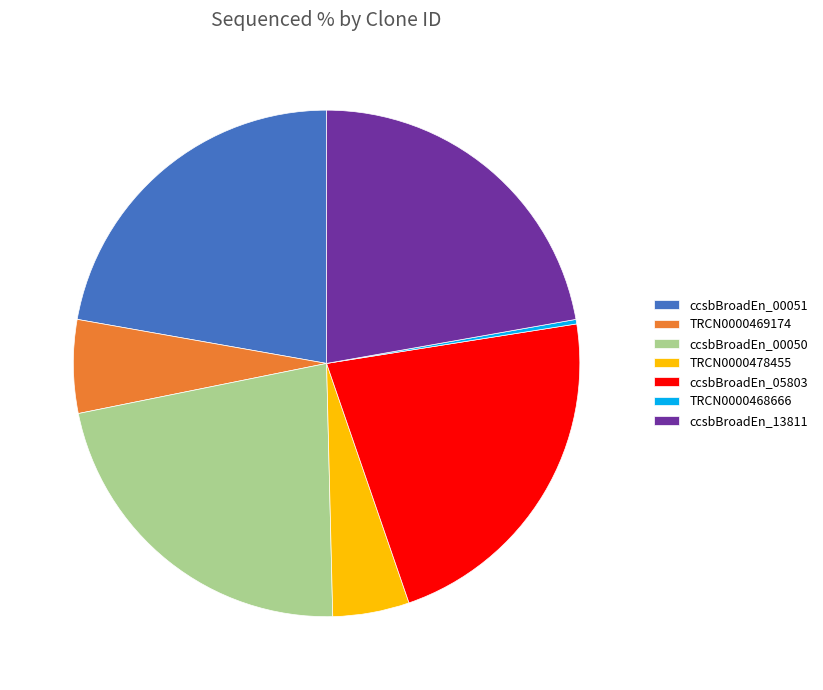

Does ccsbBroadEn_13811 account for over 50% of the chart?

No